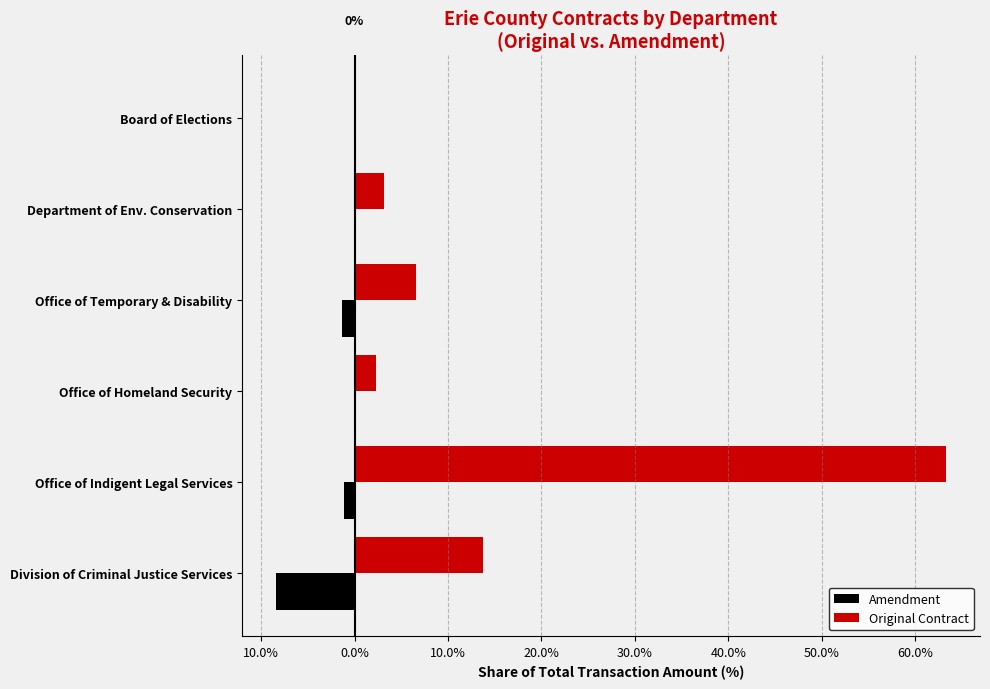

What are all the series names shown in the legend?

Amendment, Original Contract